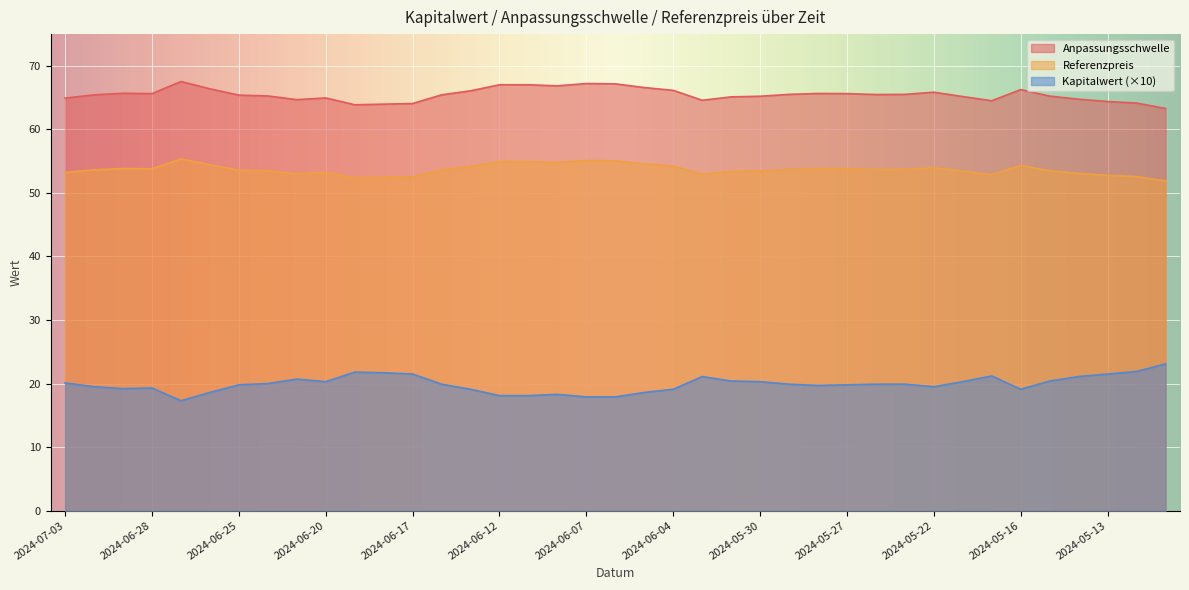

Which category has the highest value in the Anpassungsschwelle series?

2024-06-27